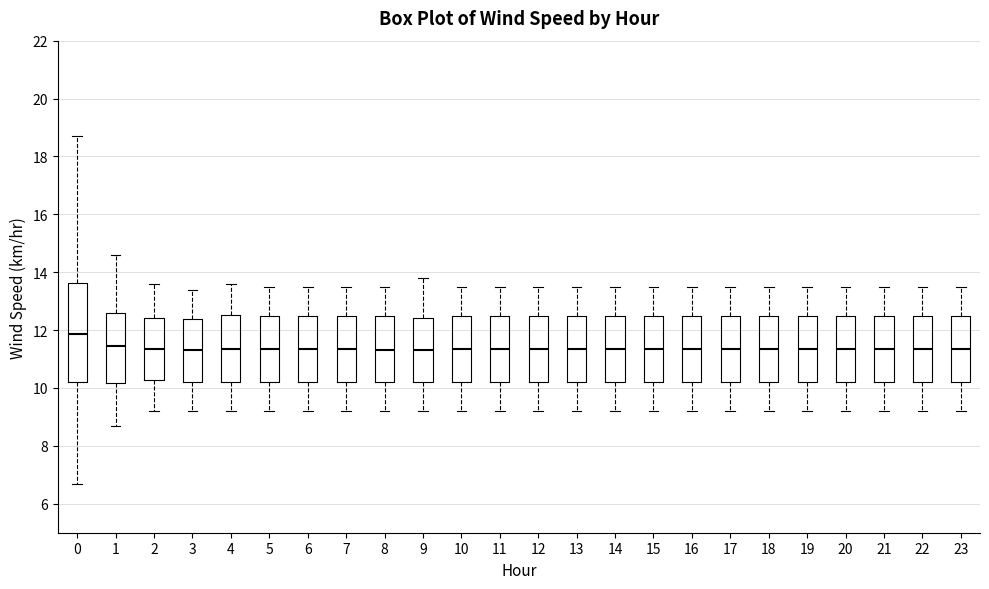

Where does the lower whisker of the box at x = 8 end on the y-axis? The values are not printed on the chart, so give them approximately, as read against the axis.

9.2